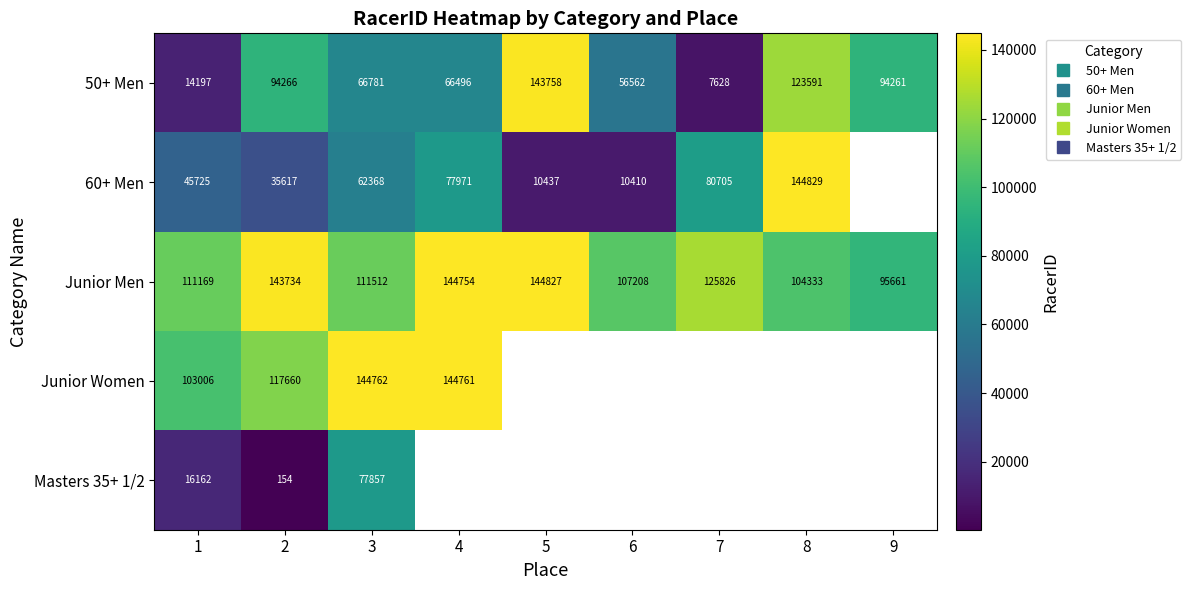

At which category does the chart reach its peak across all series?

8